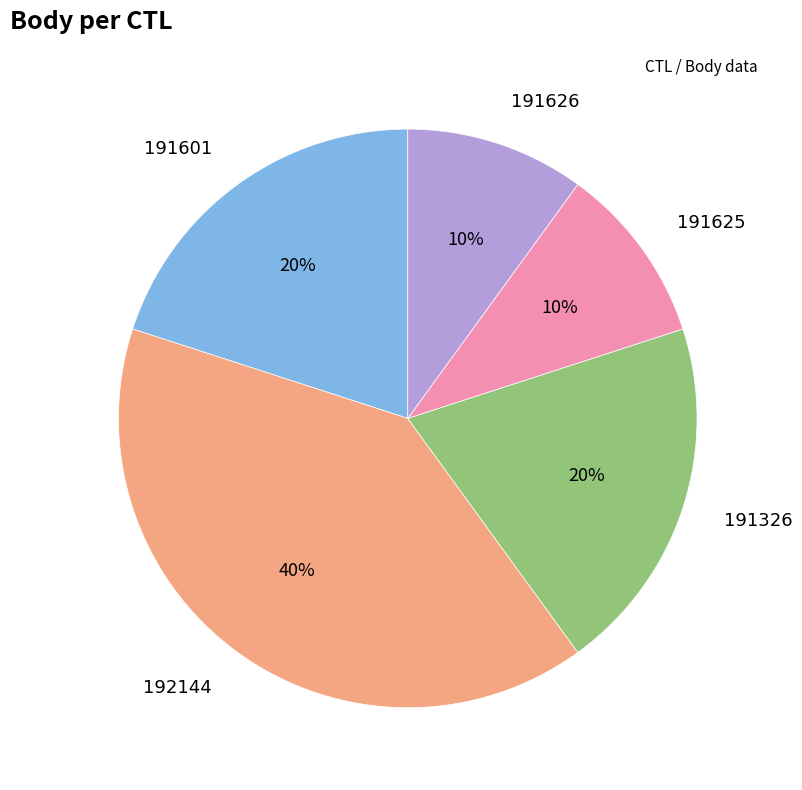

To the nearest percent, what is the average slice percentage?

20%